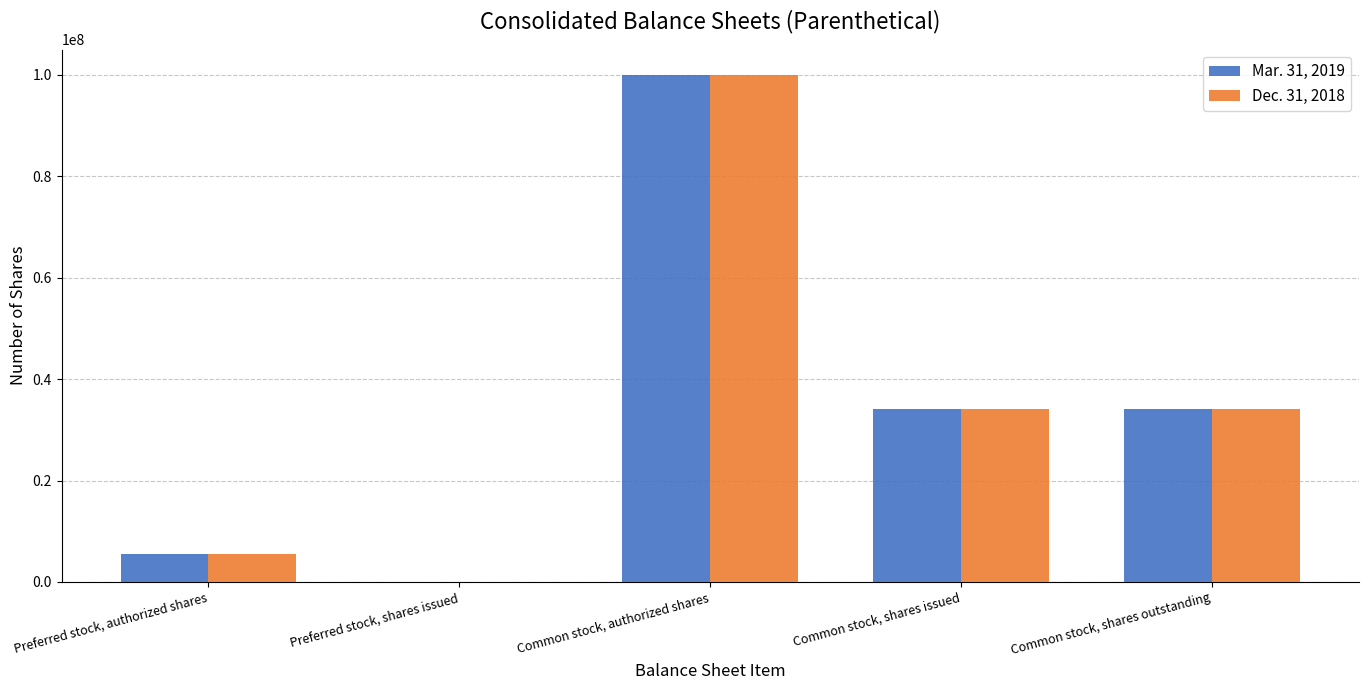

The value of Mar. 31, 2019 at Common stock, shares outstanding is 34193666. True or false?

True